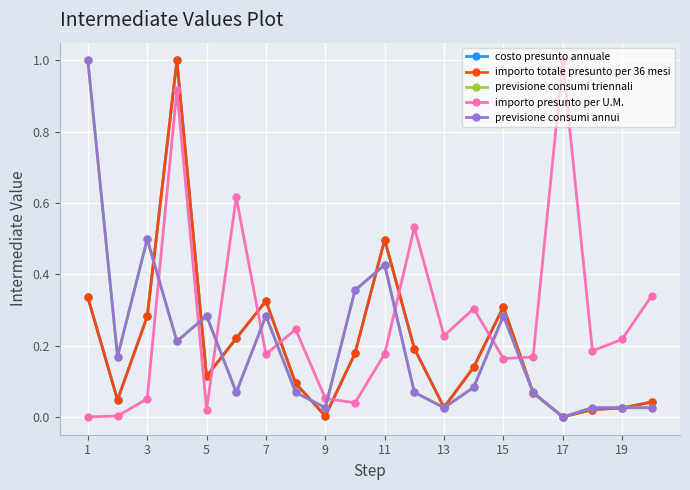

What is the difference between the maximum and second lowest values in the importo totale presunto per 36 mesi series?

1.0